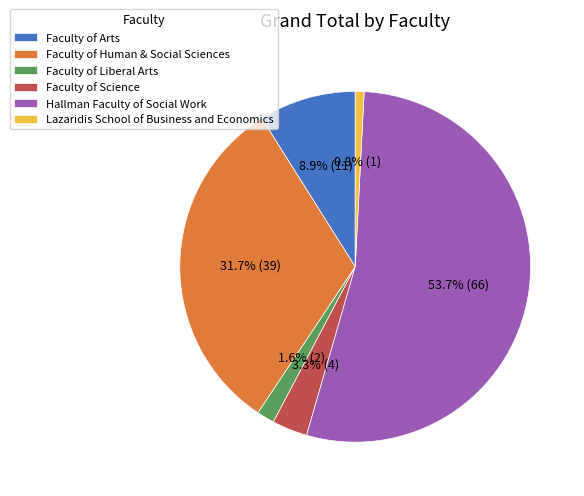

What percentage is the Faculty of Liberal Arts slice, to the nearest percent?

2%